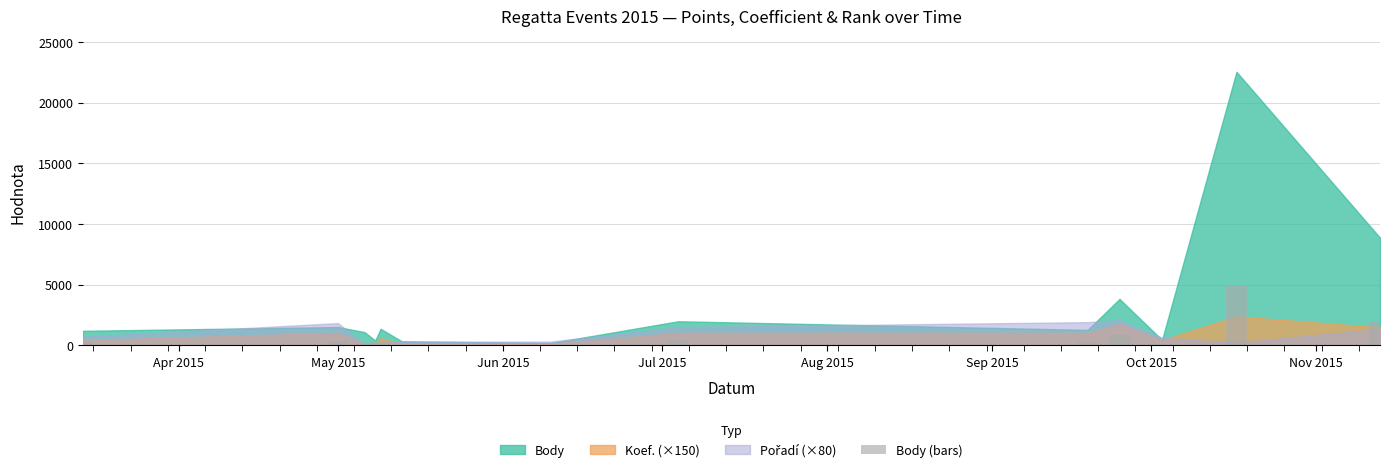

What is the sum of all values?

9928.6